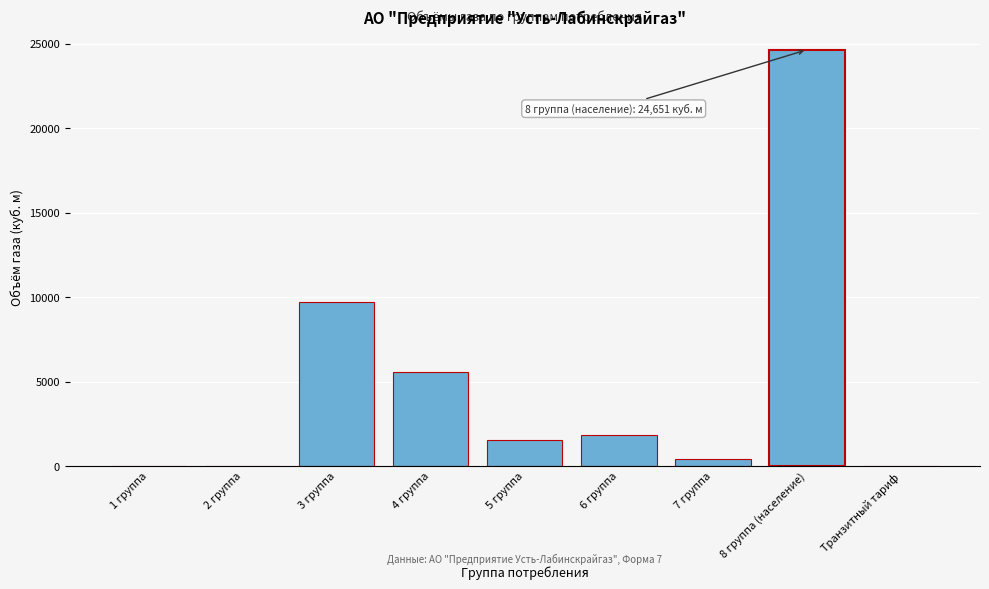

Reading left to right, transcribe all the data shown in this chart.

1 группа=0.0	2 группа=0.0	3 группа=9700.0	4 группа=5601.9	5 группа=1565.5	6 группа=1841.5	7 группа=448.9	8 группа (население)=24651.1	Транзитный тариф=0.0